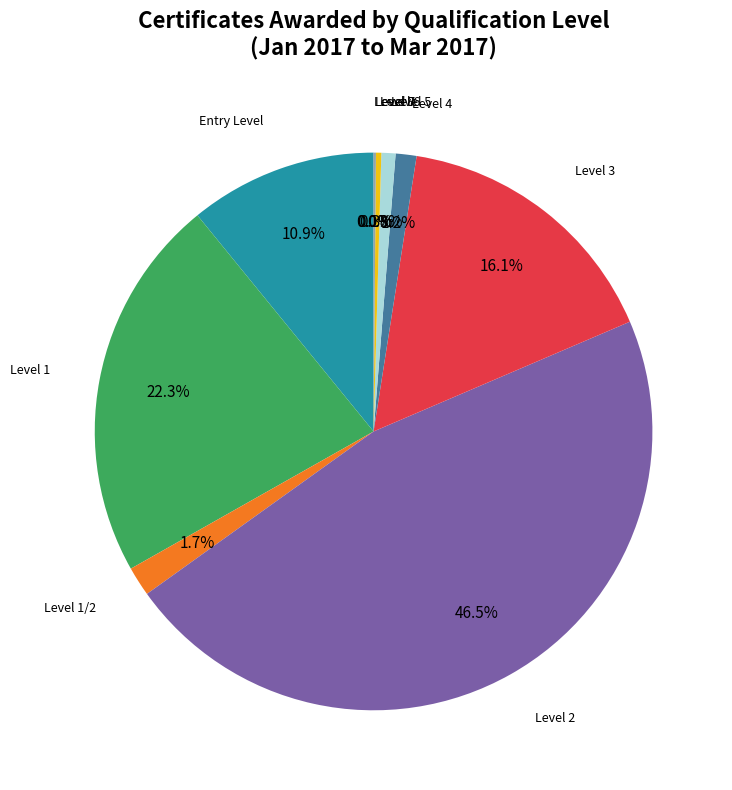

What is the largest slice in the pie chart?

Level 2